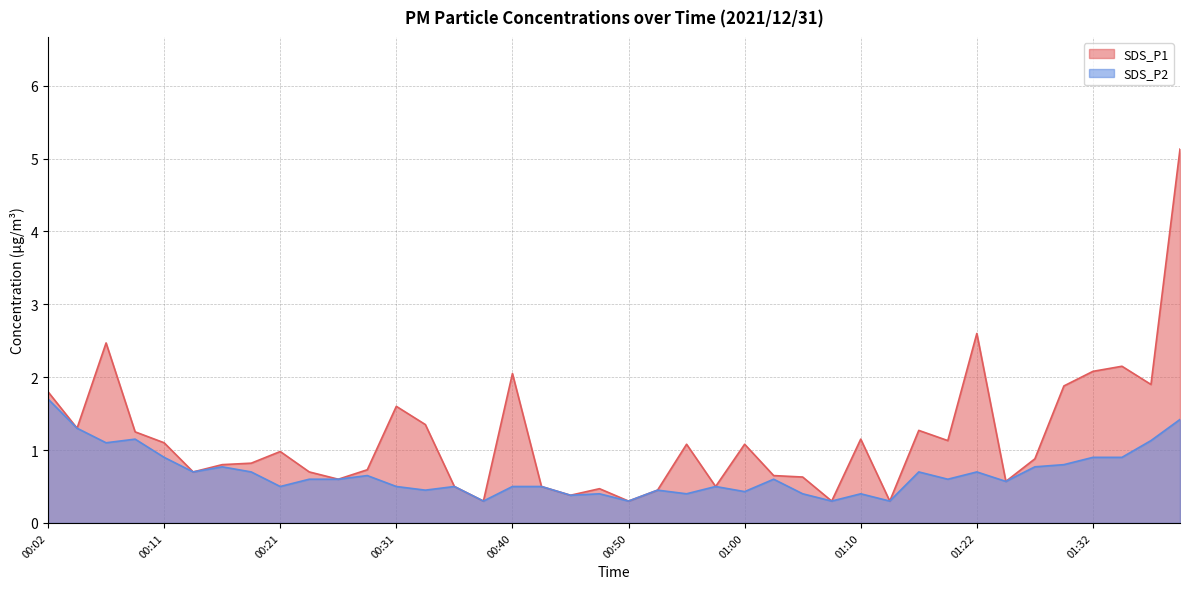

What is the difference between the highest and lowest values at 00:55?

0.7